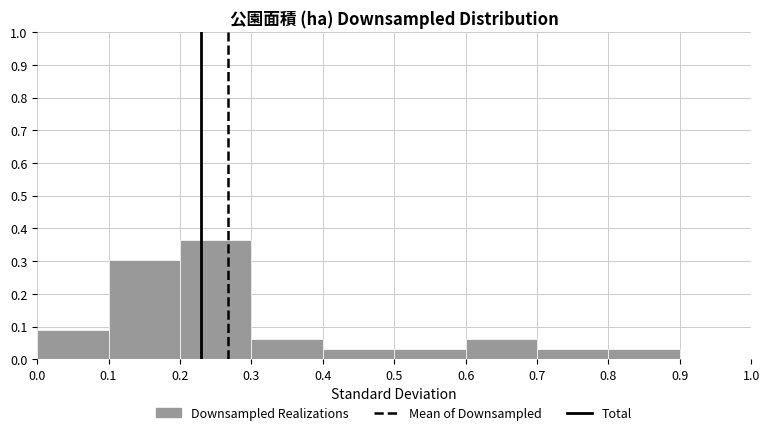

Reading left to right, list every bar in this chart as the range it spans on the x-axis followed by its height. The values are not printed on the chart, so give them approximately, as read against the axis.

0.0 to 0.1: 0.09
0.1 to 0.2: 0.30
0.2 to 0.3: 0.36
0.3 to 0.4: 0.06
0.4 to 0.5: 0.03
0.5 to 0.6: 0.03
0.6 to 0.7: 0.06
0.7 to 0.8: 0.03
0.8 to 0.9: 0.03
0.9 to 1.0: 0